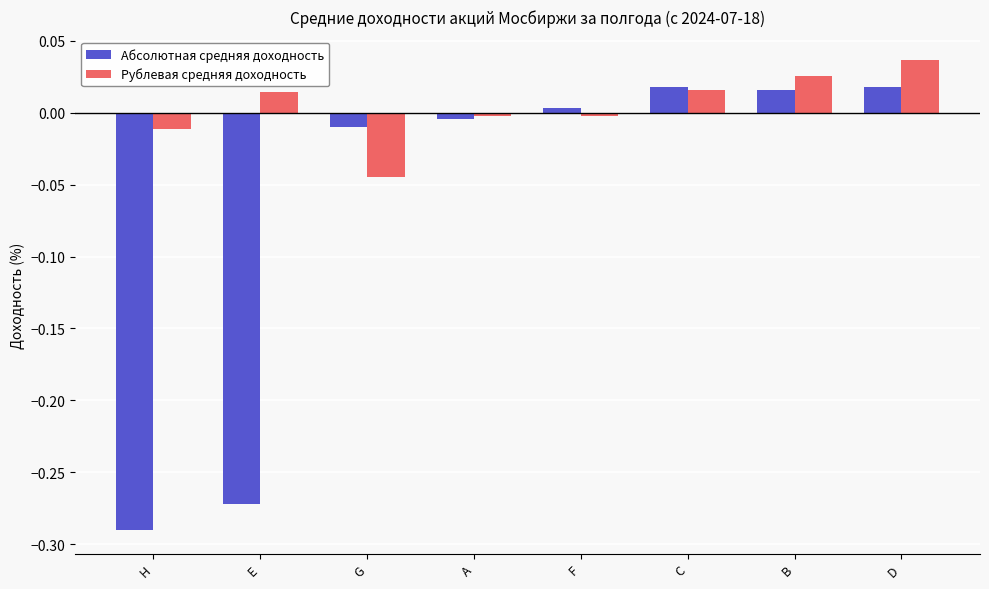

What is the difference between the maximum and minimum values in the Абсолютная средняя доходность series?

0.3